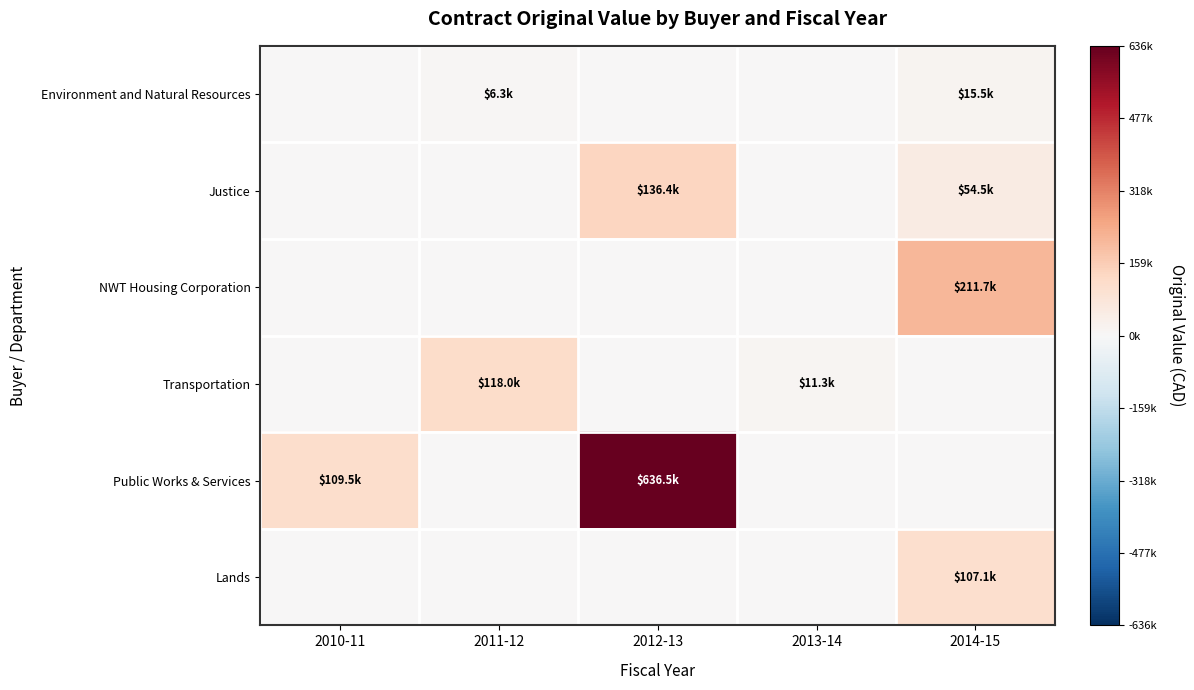

Which has a higher value, 2014-15 or 2013-14?

2014-15